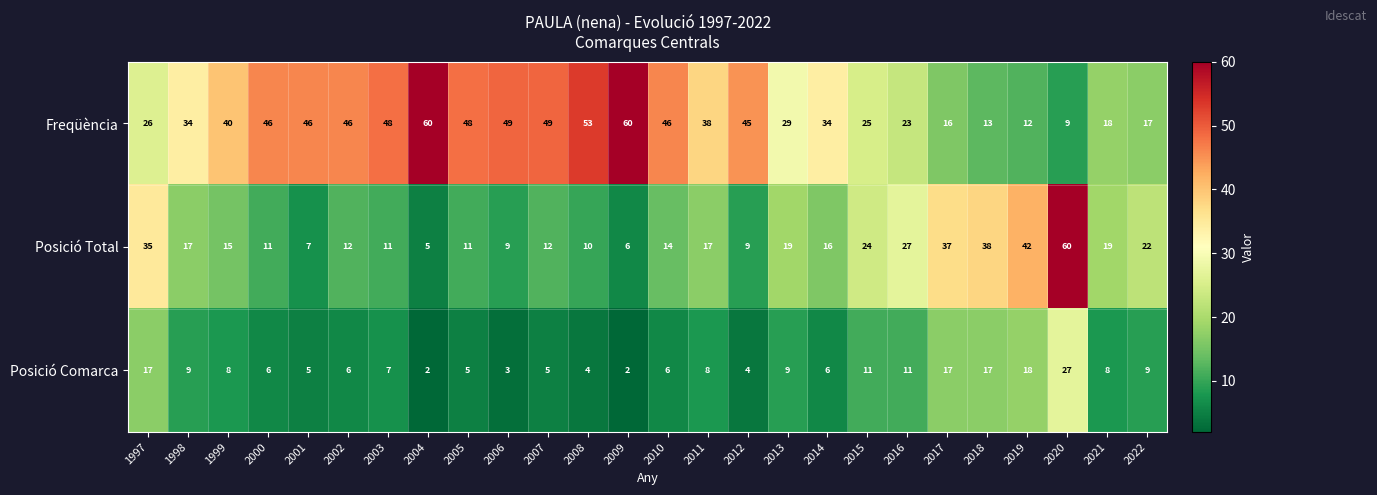

What is the minimum value for Freqüència?

9